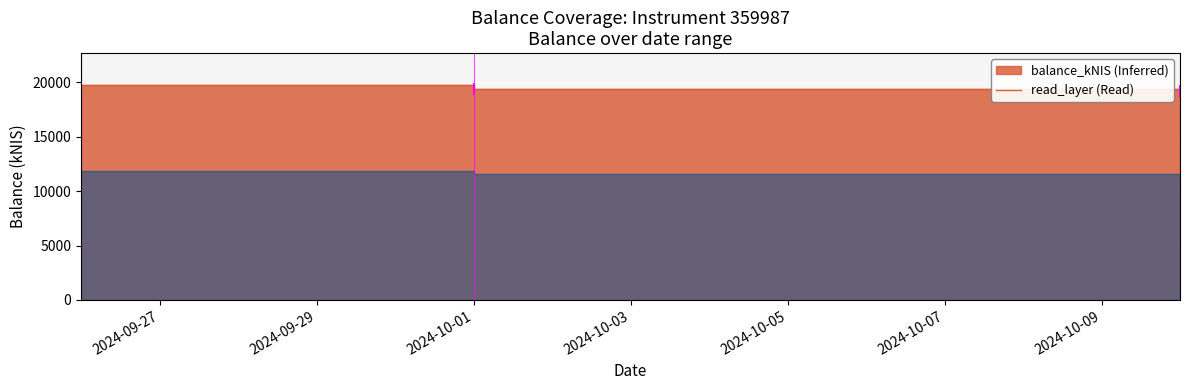

What position from the right is 2024-10-10?

1